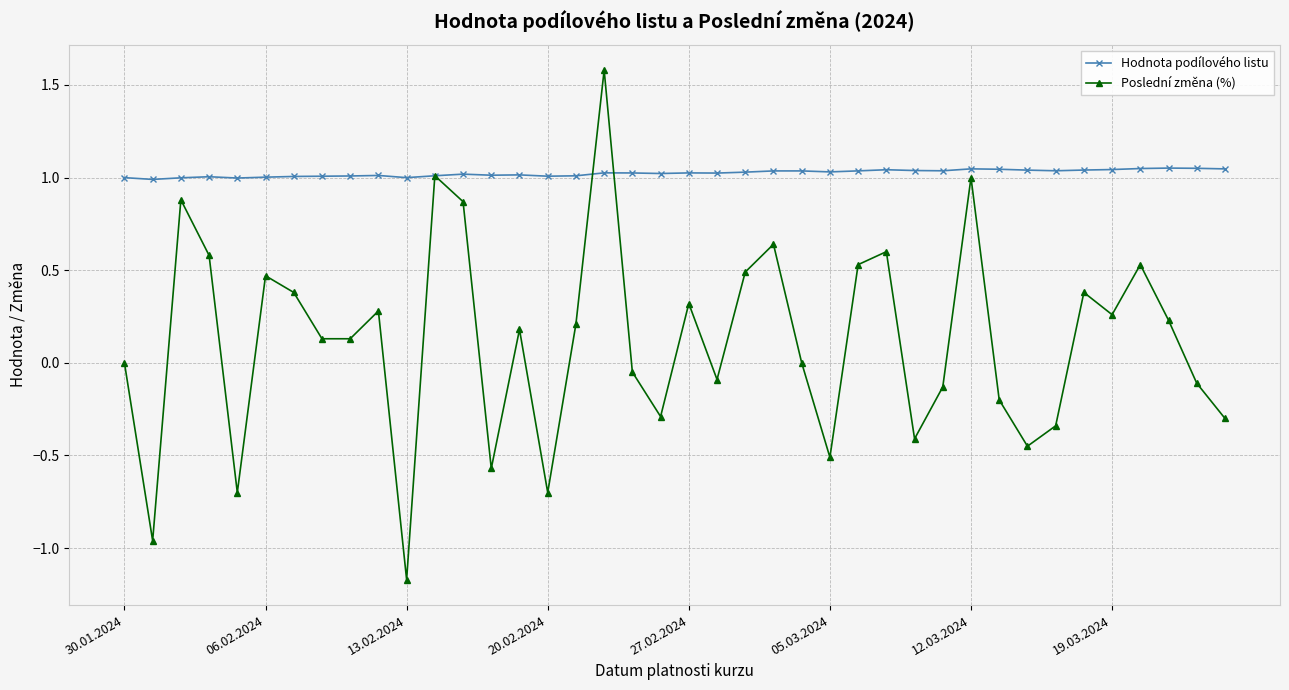

True or false: Hodnota podílového listu has more than 0 interior local peaks.

True